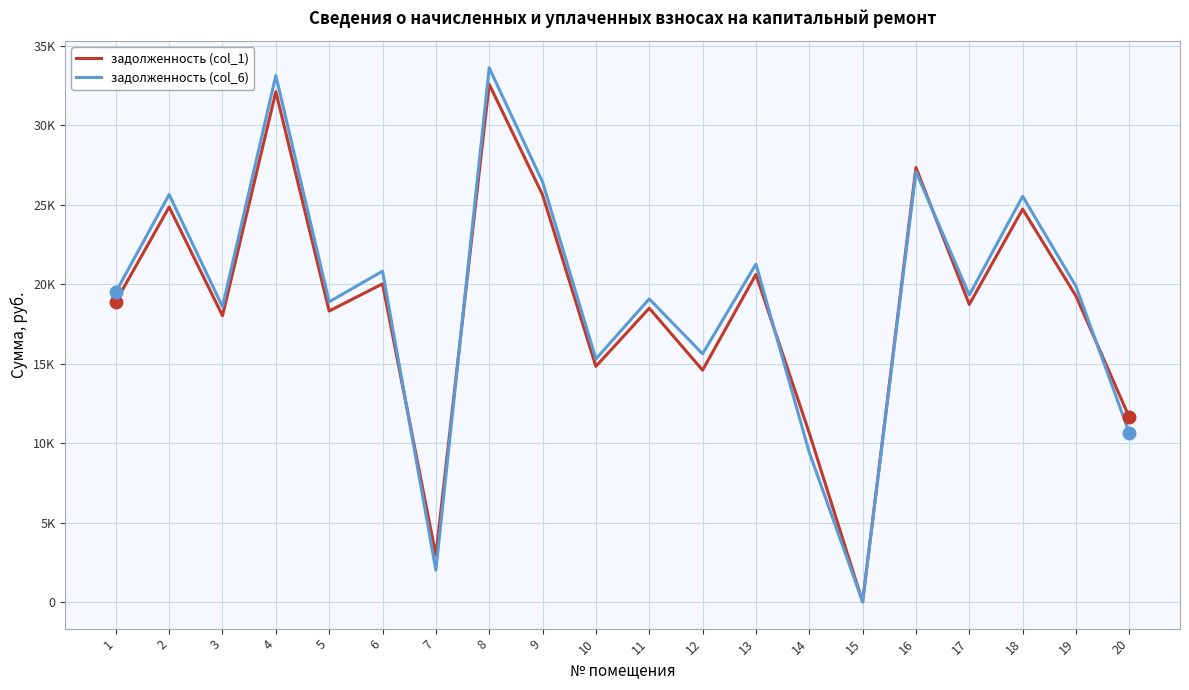

Where is the first local maximum for задолженность (col_6)?

2